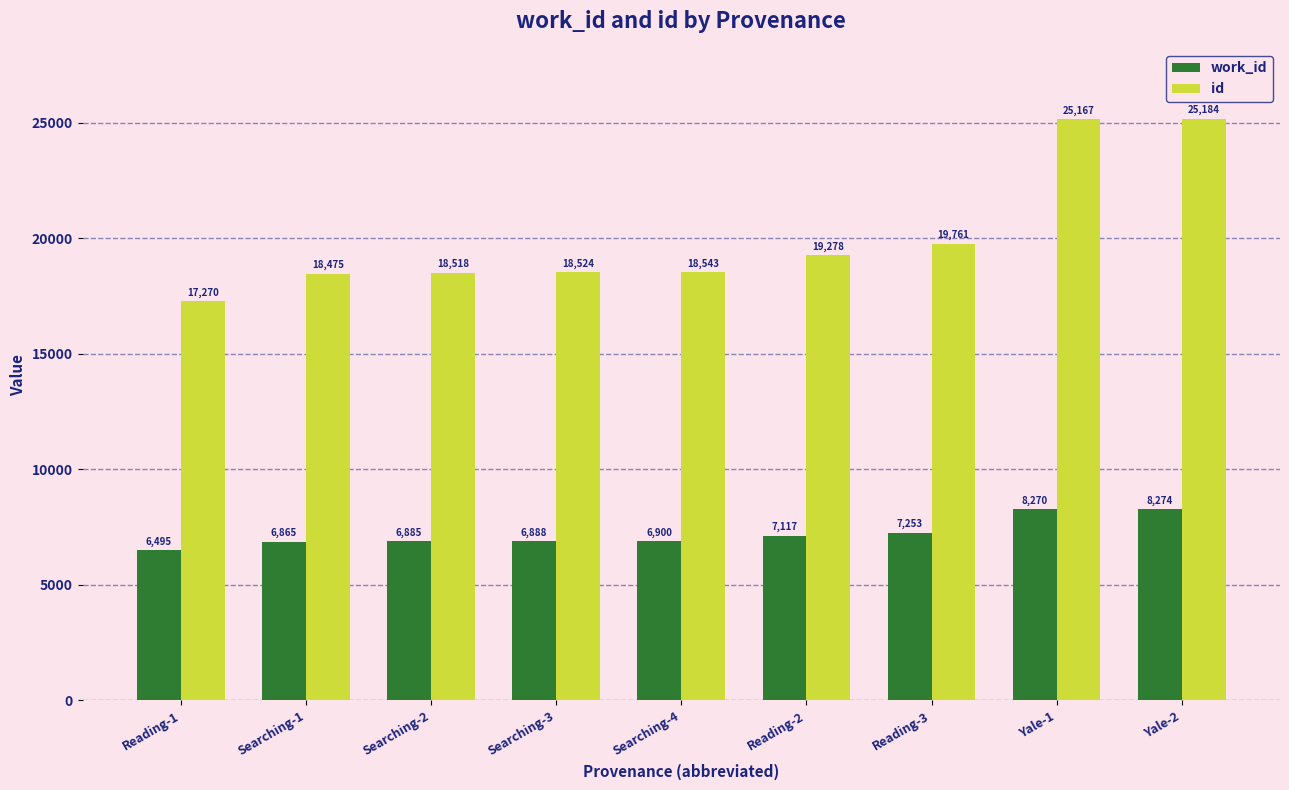

At how many categories does at least one series exceed 8217?

9